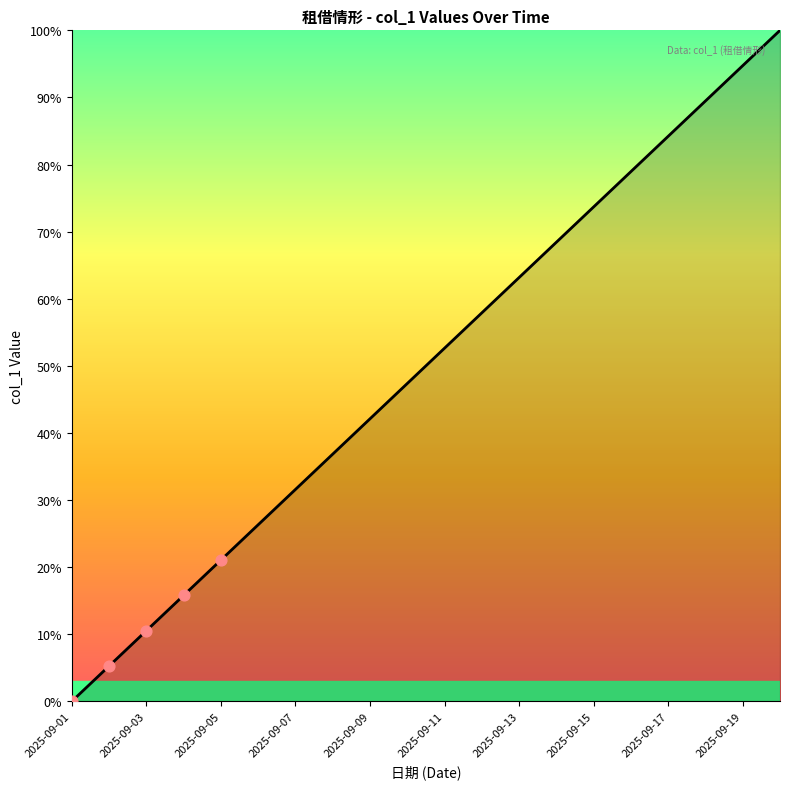

What is the maximum value shown in the chart?

100.0